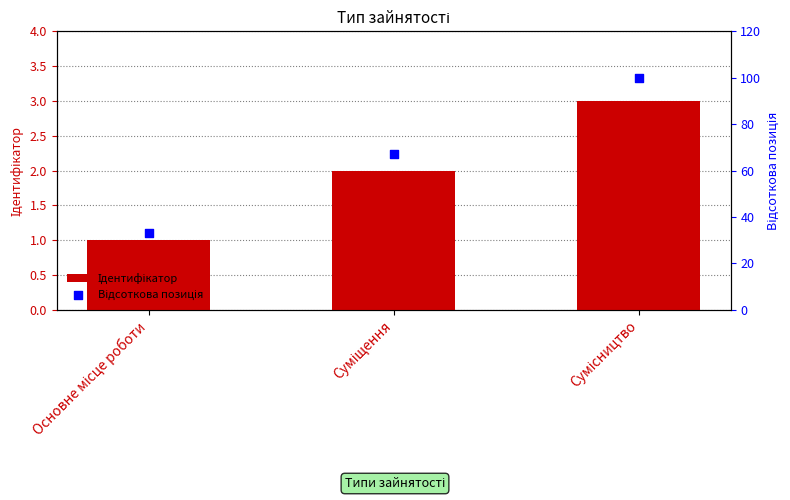

What are all the series names shown in the legend?

Ідентифікатор, Відсоткова позиція